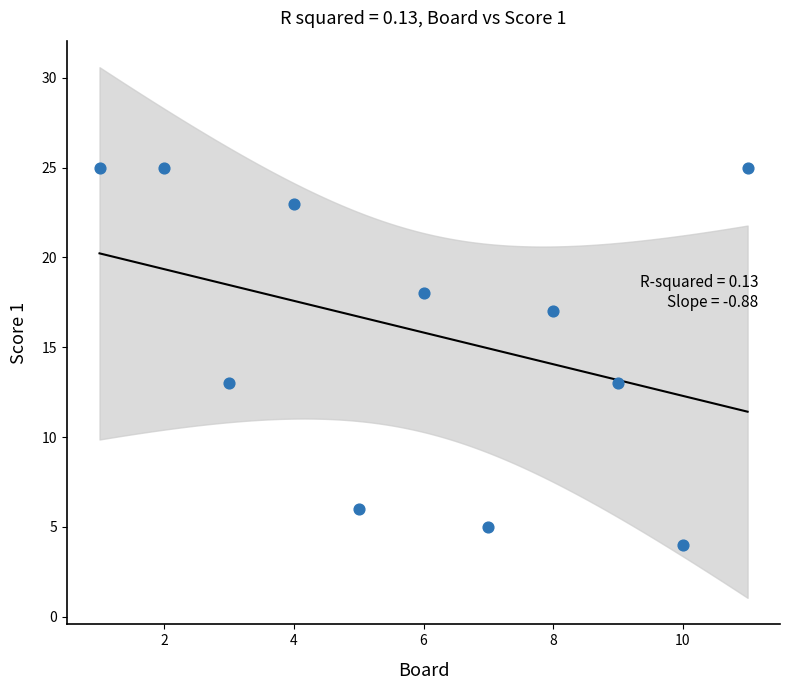

What is the range of X values (max minus min)?

10